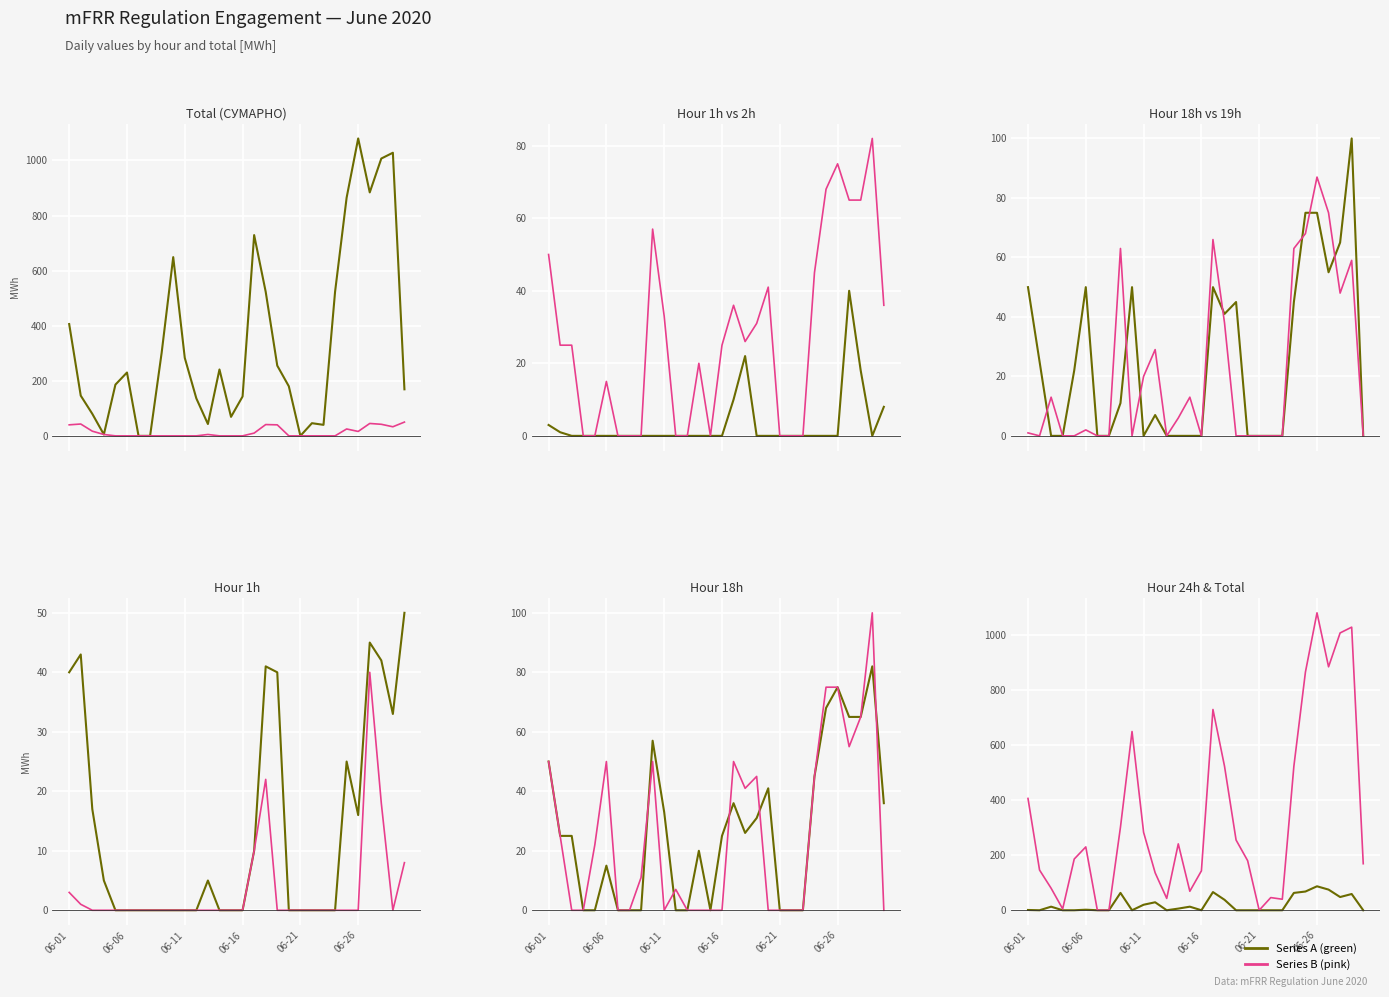

True or false: mFRR Up (СУМАРНО) has a value of 649 at 9.

True